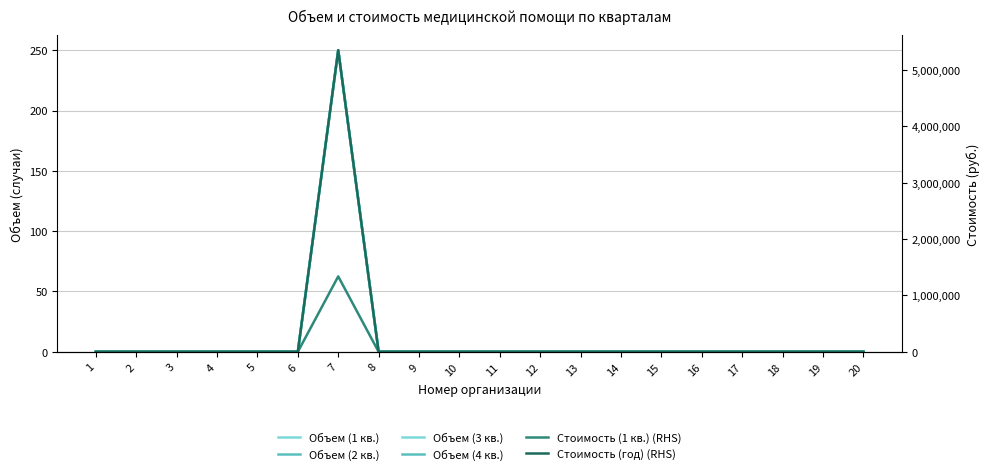

Which series has the widest spread of values?

Стоимость (год) (RHS)